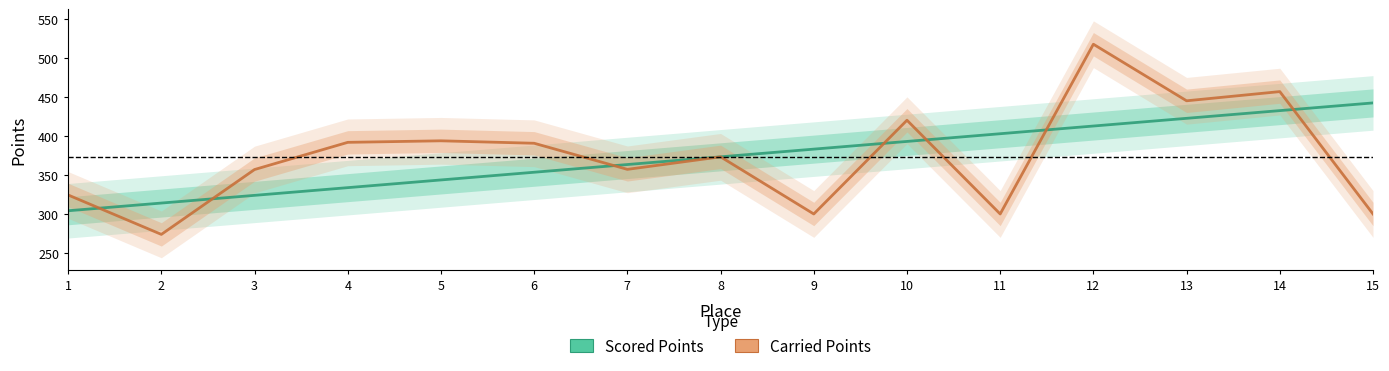

Reading left to right, extract all data points from this chart.

Scored Points: 304.1	314.0	323.9	333.8	343.7	353.6	363.5	373.4	383.2	393.1	403.0	412.9	422.8	432.7	442.6
Carried Points: 324.4	273.8	357.1	392.0	393.9	390.8	357.3	373.4	300.0	420.4	300.0	517.9	445.3	457.1	300.0